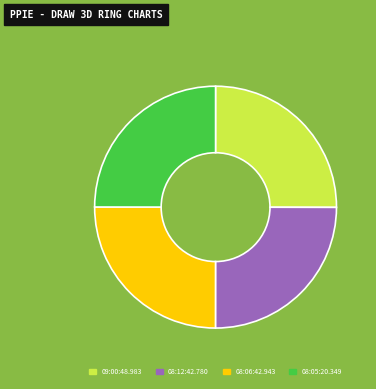

Is there any slice that represents more than half of the pie?

No